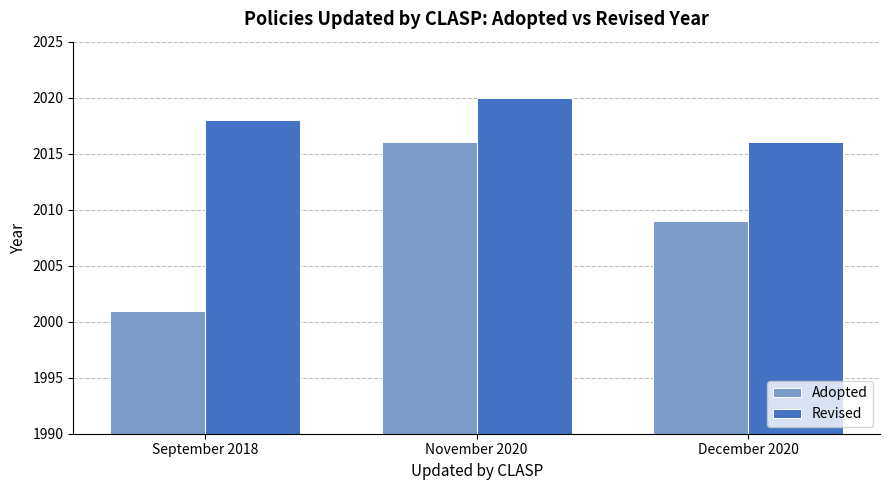

The value of Revised at December 2020 is 2016. True or false?

True